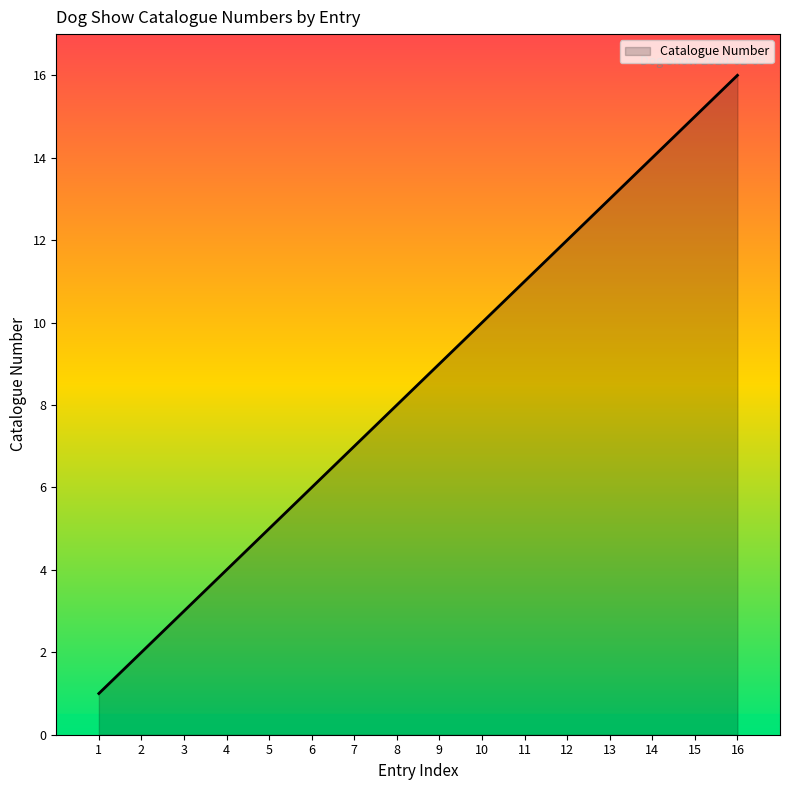

What is the maximum value shown in the chart?

16